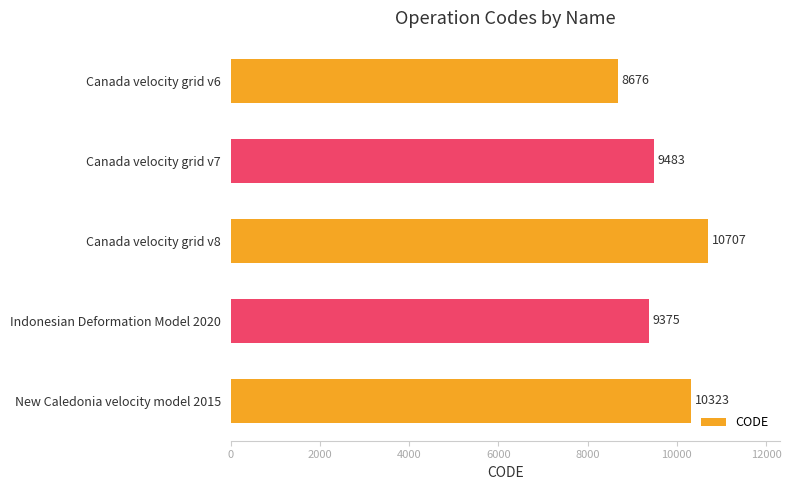

What is the smallest value displayed?

8676